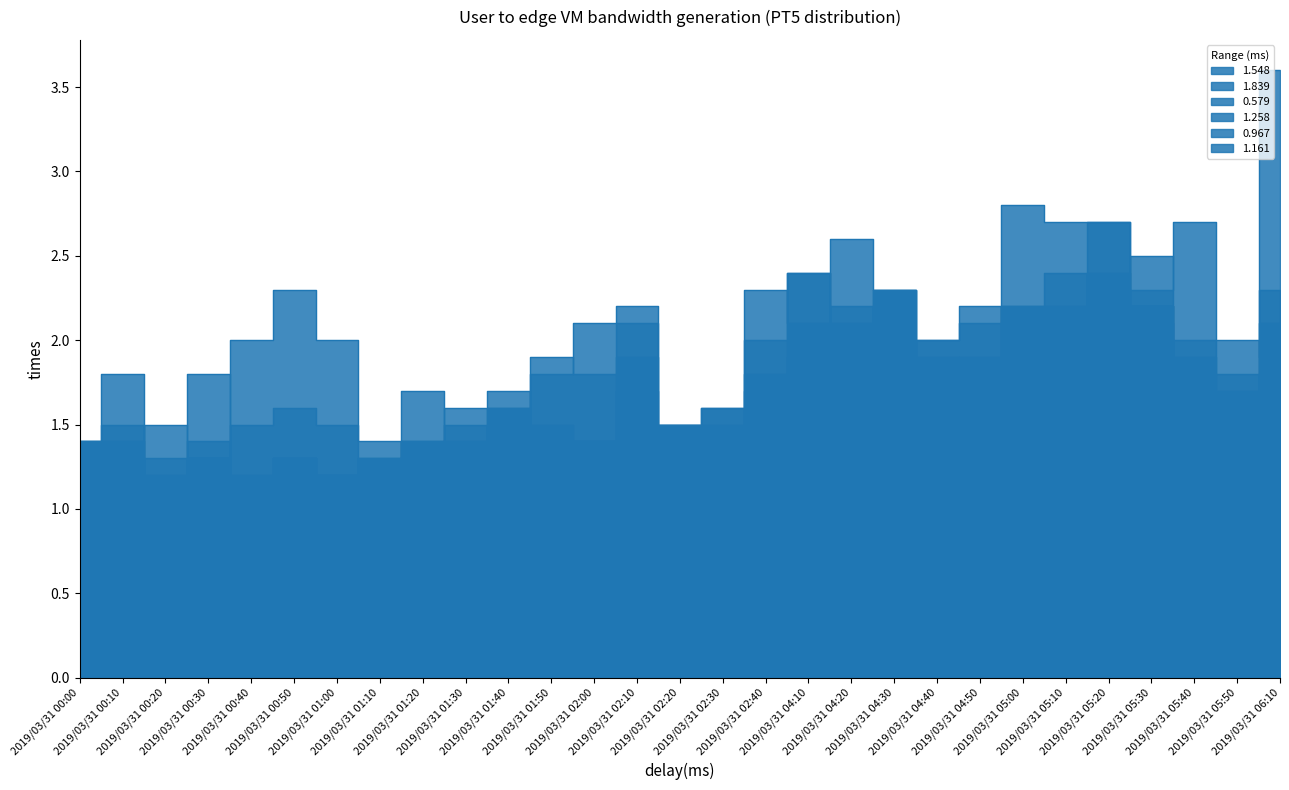

At which category does 0.967 reach its first local valley?

2019/03/31 01:20